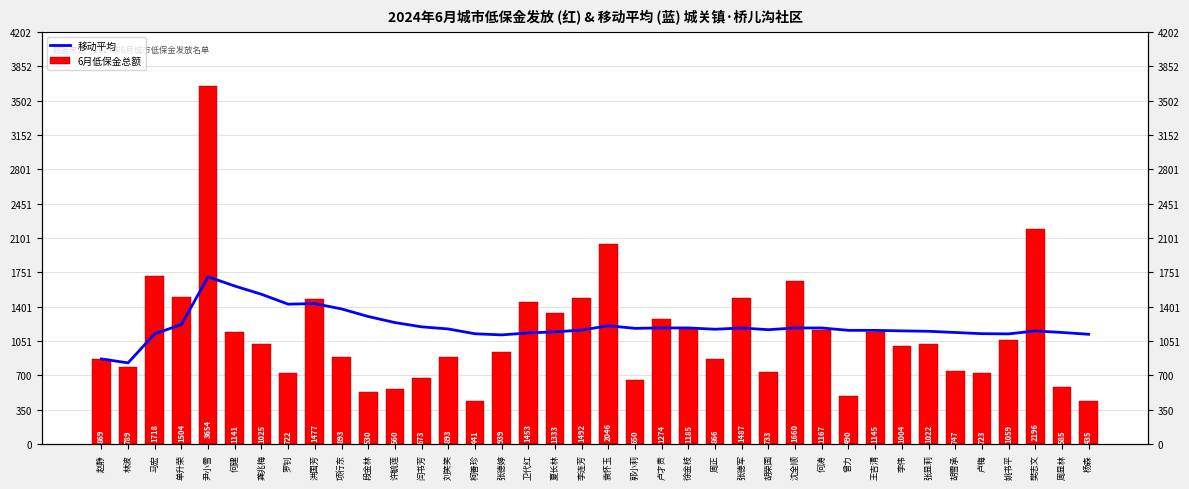

Which category has the highest value across all series?

尹小雪